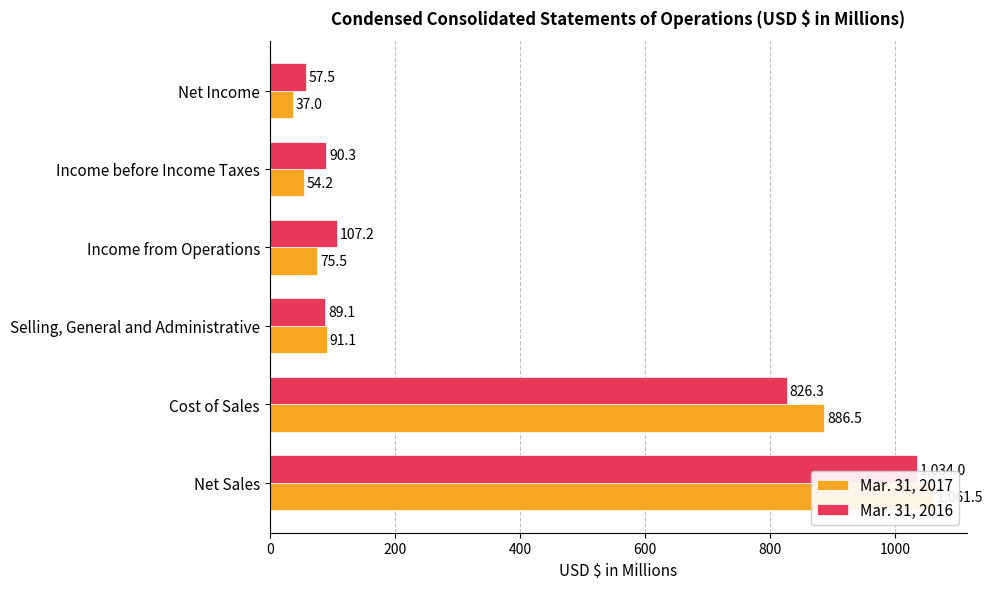

How many bars are there in total?

12